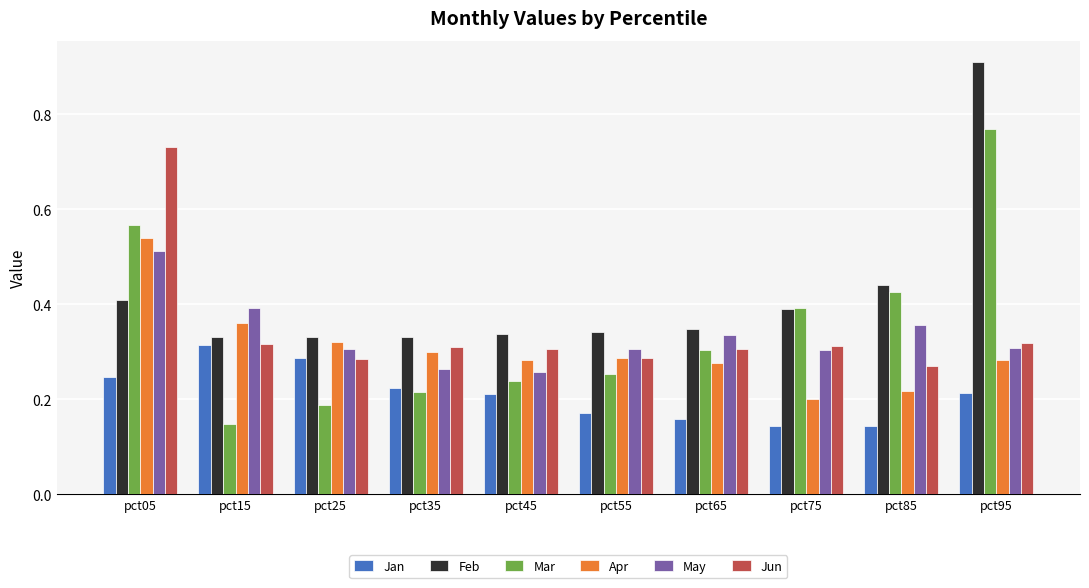

How many Mar values are between 0 and 1?

10